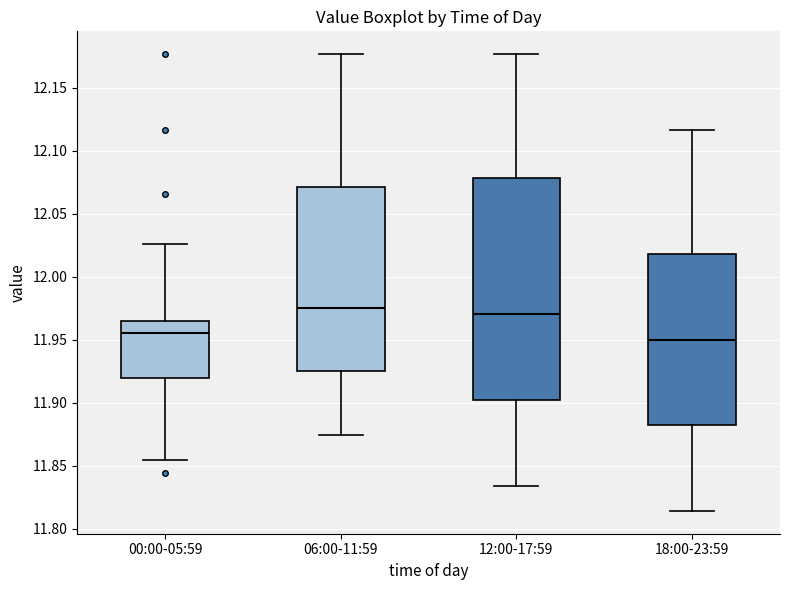

Reading left to right, read every box against the y-axis: the position of its median line, the range the box covers, and the ends of its whiskers. The values are not printed on the chart, so give them approximately, as read against the axis.

00:00-05:59: median 11.955, box 11.920 to 11.965, whiskers 11.855 to 12.025
06:00-11:59: median 11.975, box 11.925 to 12.070, whiskers 11.875 to 12.175
12:00-17:59: median 11.970, box 11.900 to 12.080, whiskers 11.835 to 12.175
18:00-23:59: median 11.950, box 11.880 to 12.020, whiskers 11.815 to 12.115